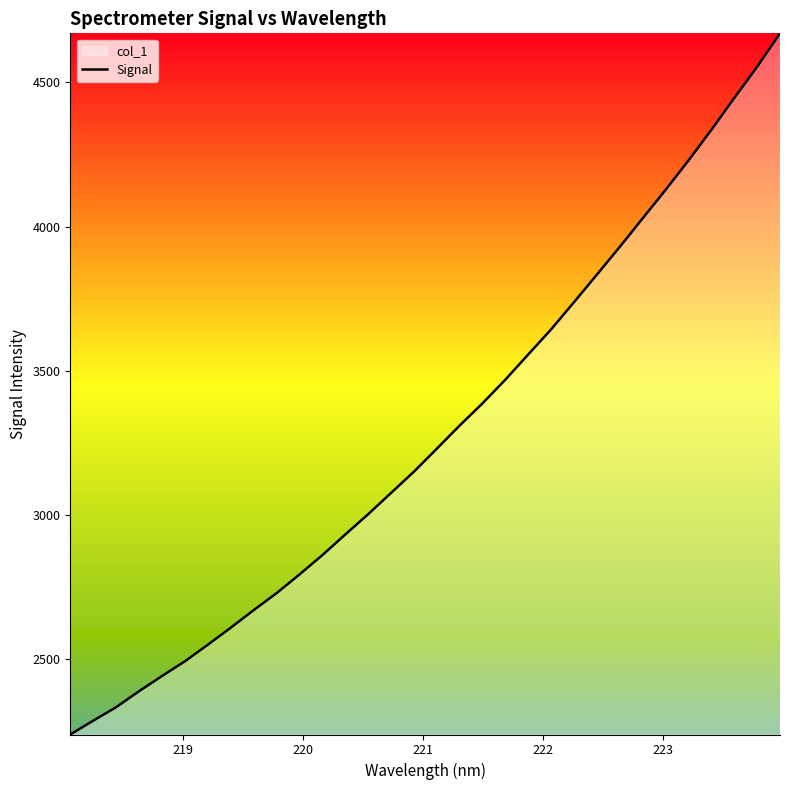

How many lines are shown in the chart?

1